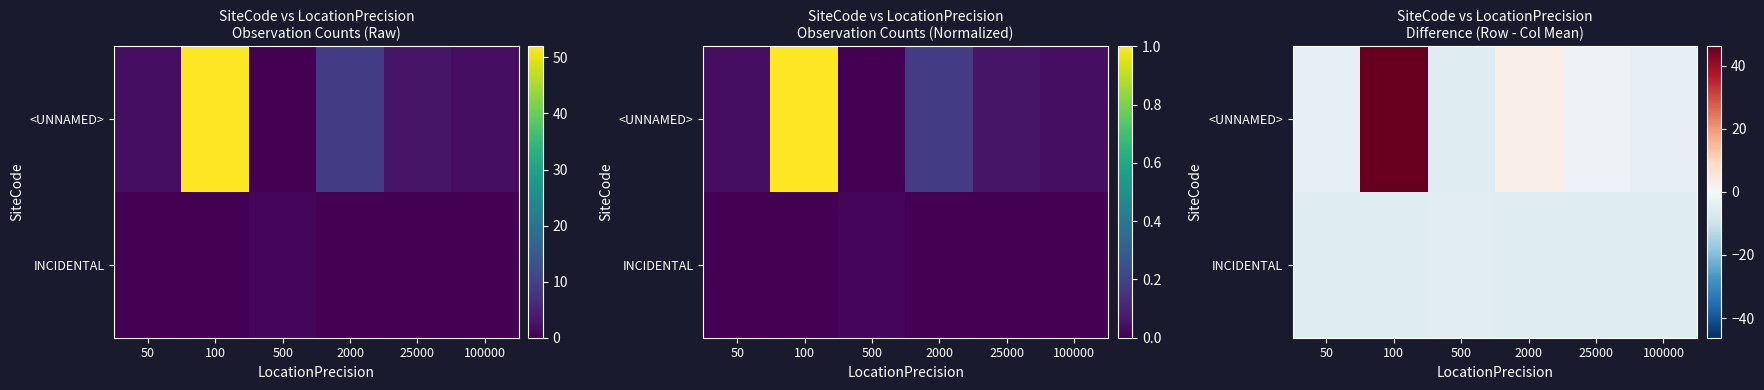

Is it true that INCIDENTAL equals -5.8 at 2000?

True